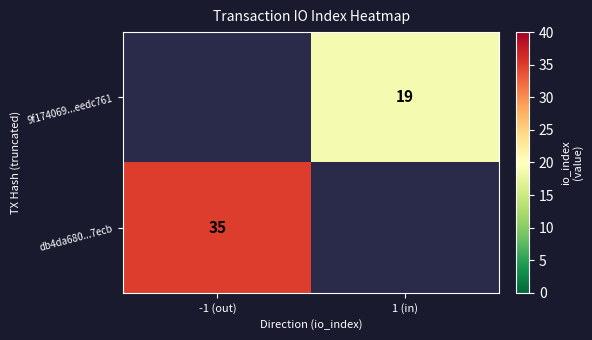

The value of 9f174069...eedc761 at 1 (in) is 12. True or false?

False